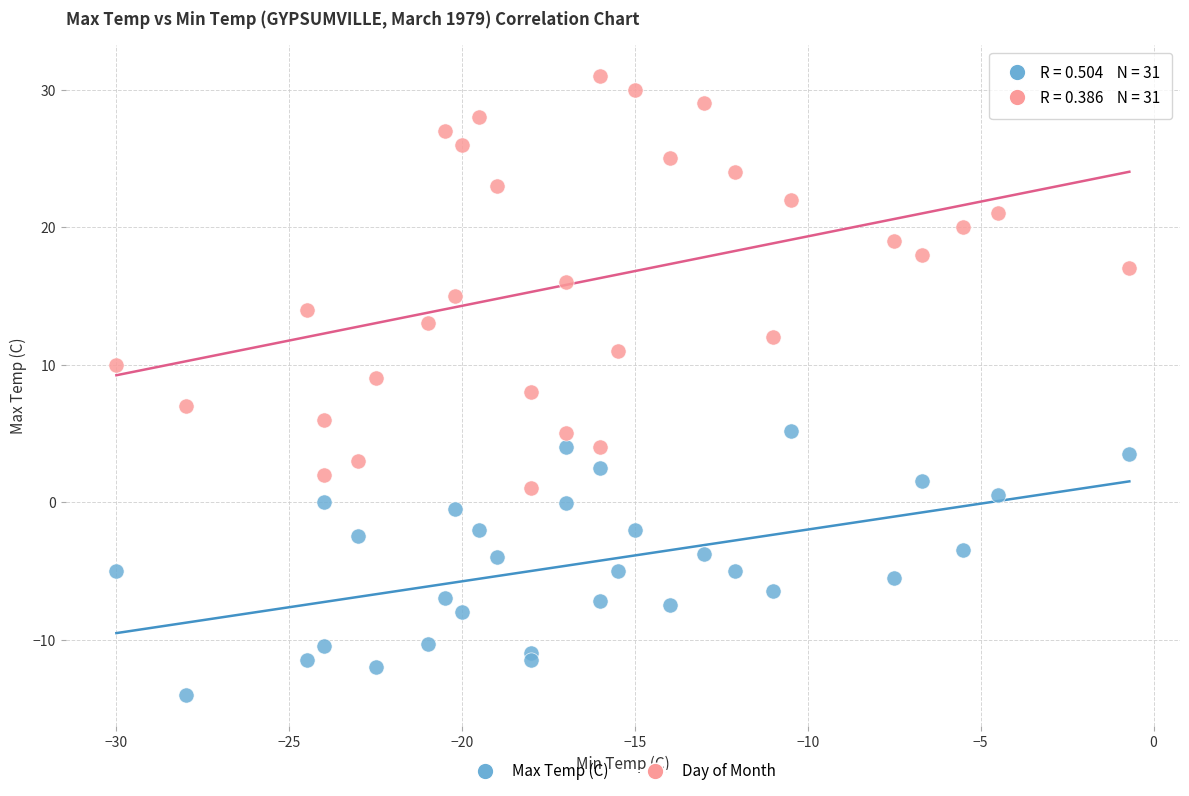

Which series contains the lowest Y value?

Max Temp (C)